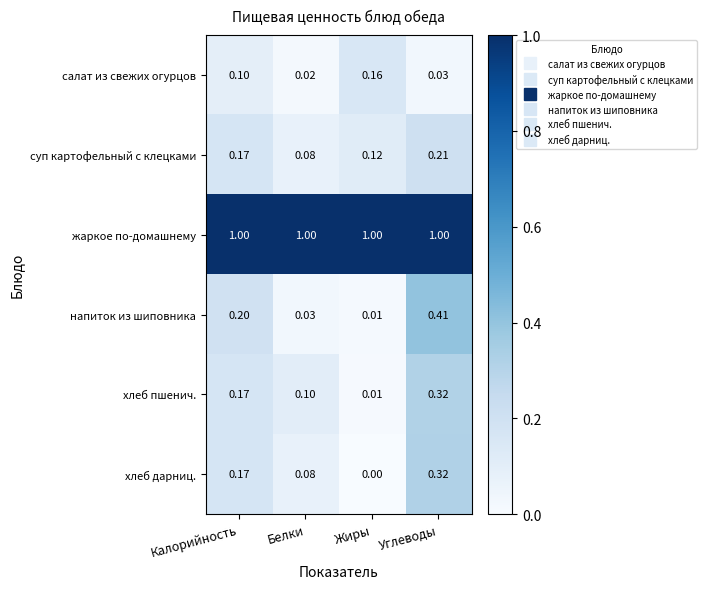

Which series has the largest total across all categories?

жаркое по-домашнему